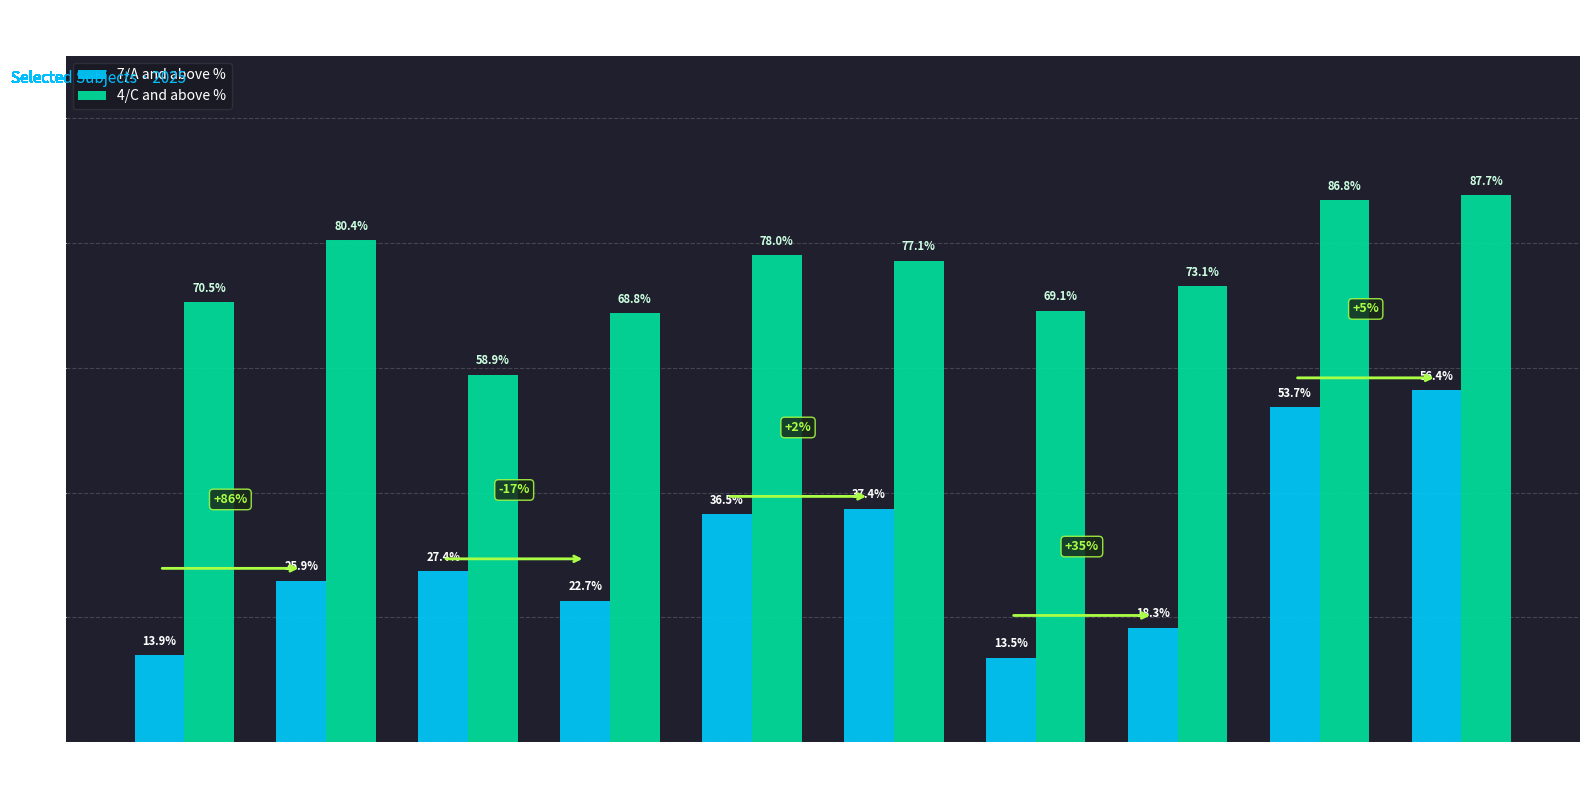

How many bars are there in total?

20